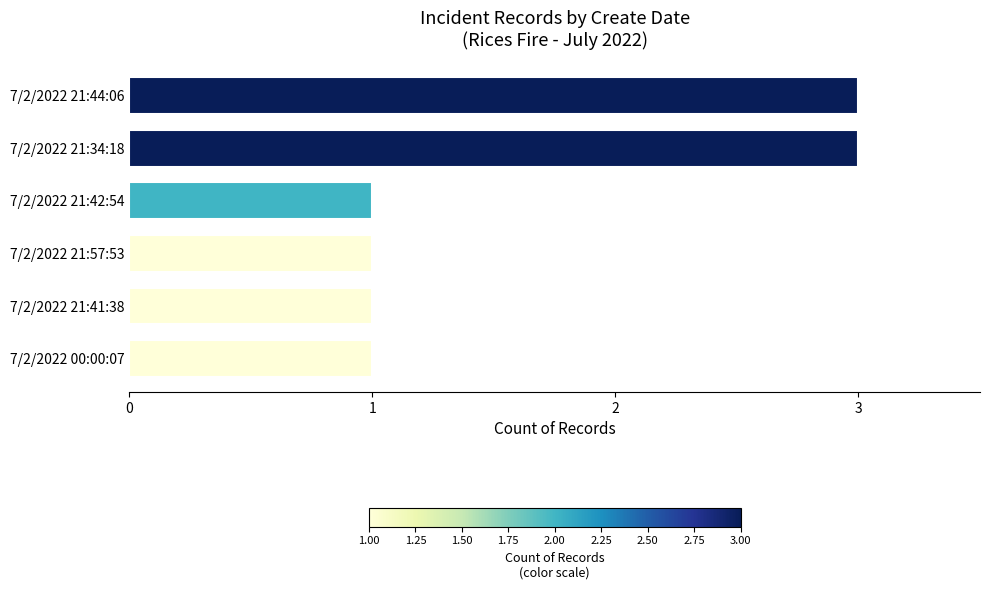

True or false: the data shows 2 at 7/2/2022 00:00:07.

False